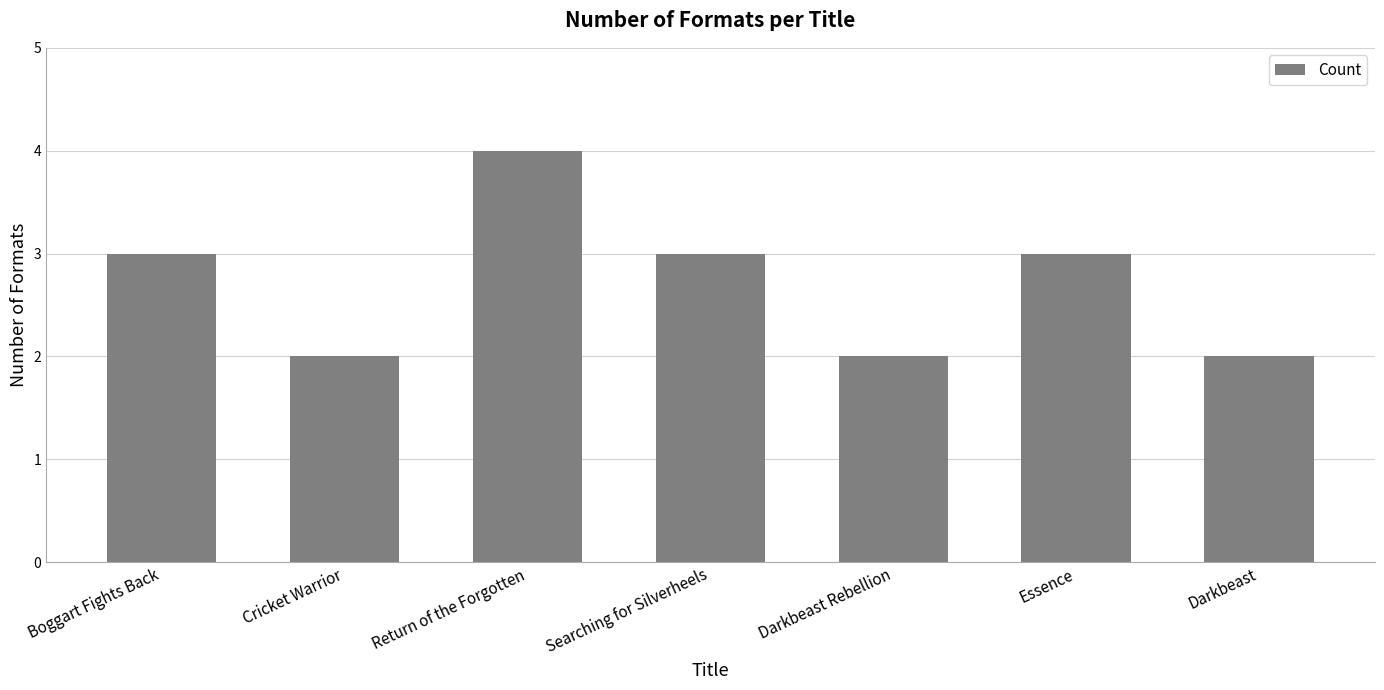

What is the sum of the values at Darkbeast Rebellion and Essence?

5